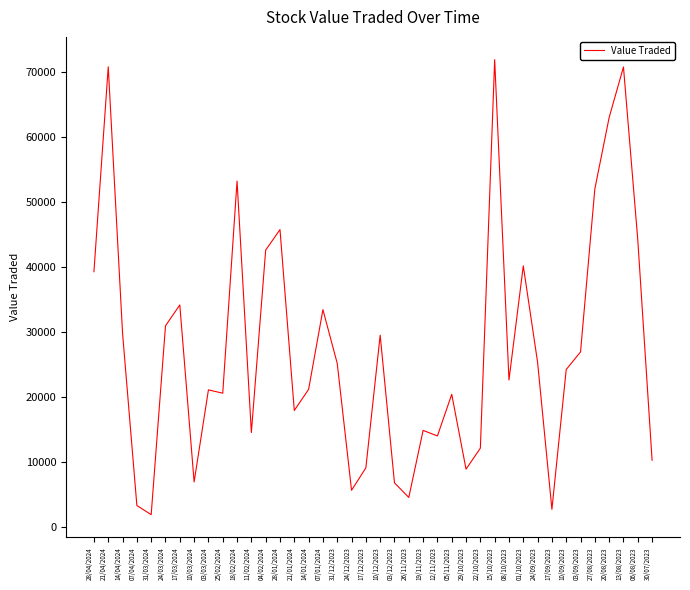

At which category does the data reach its first local valley?

31/03/2024